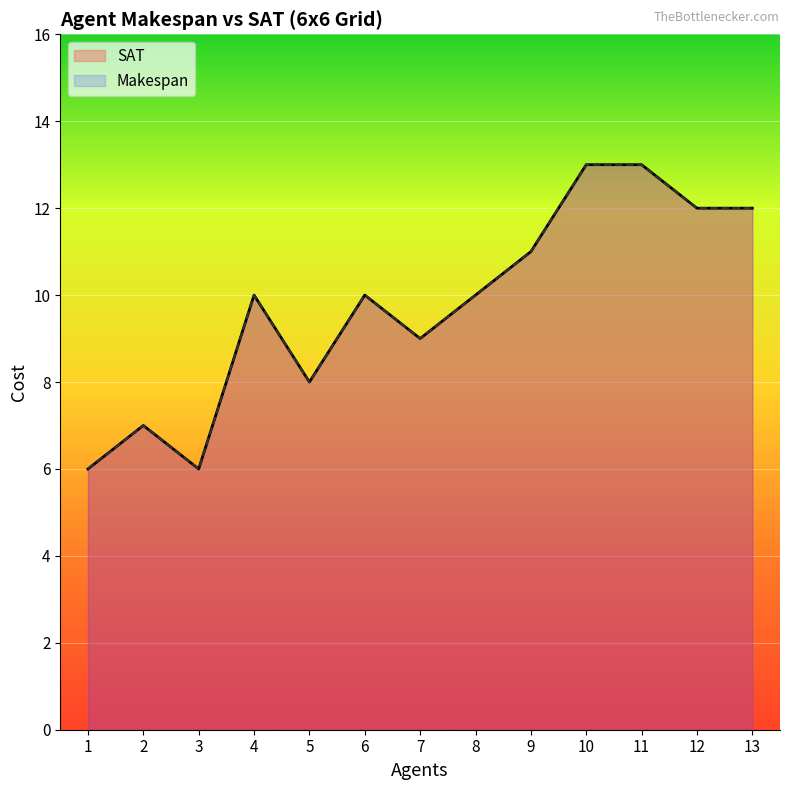

Which category has the highest value in the Makespan series?

11